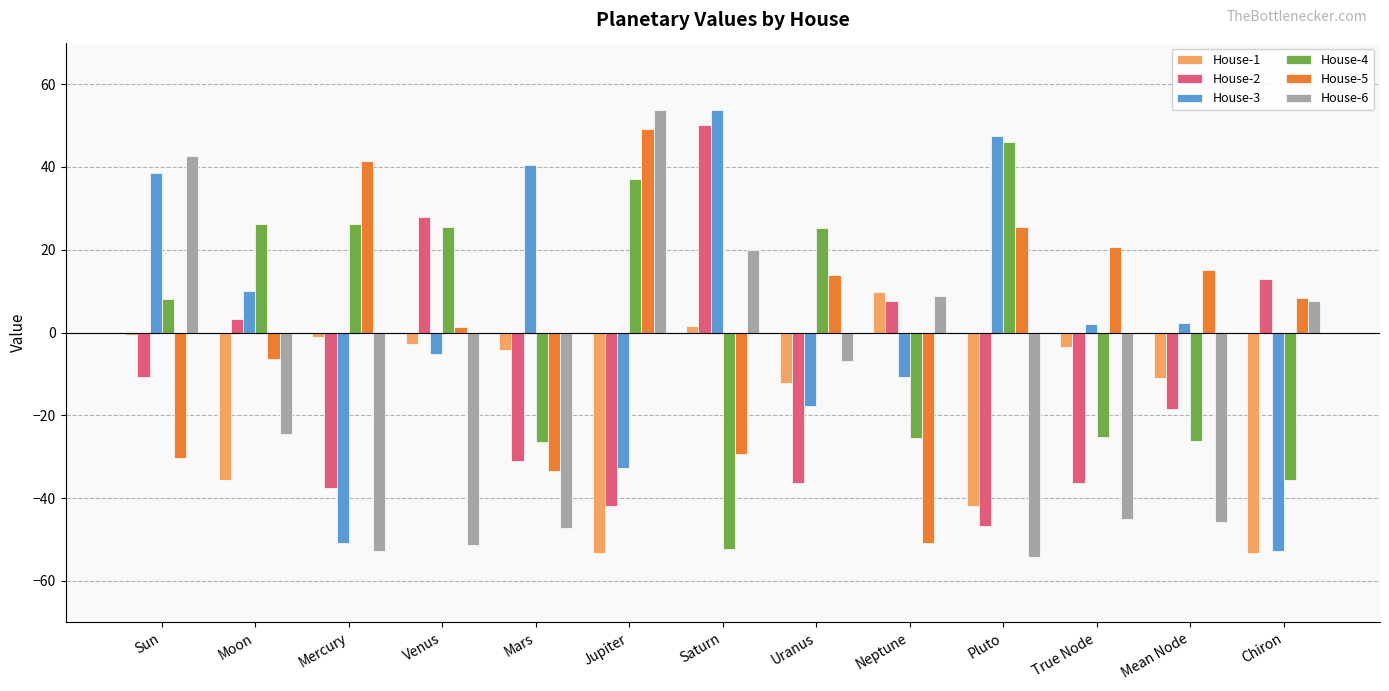

Count the number of categories in the chart.

13